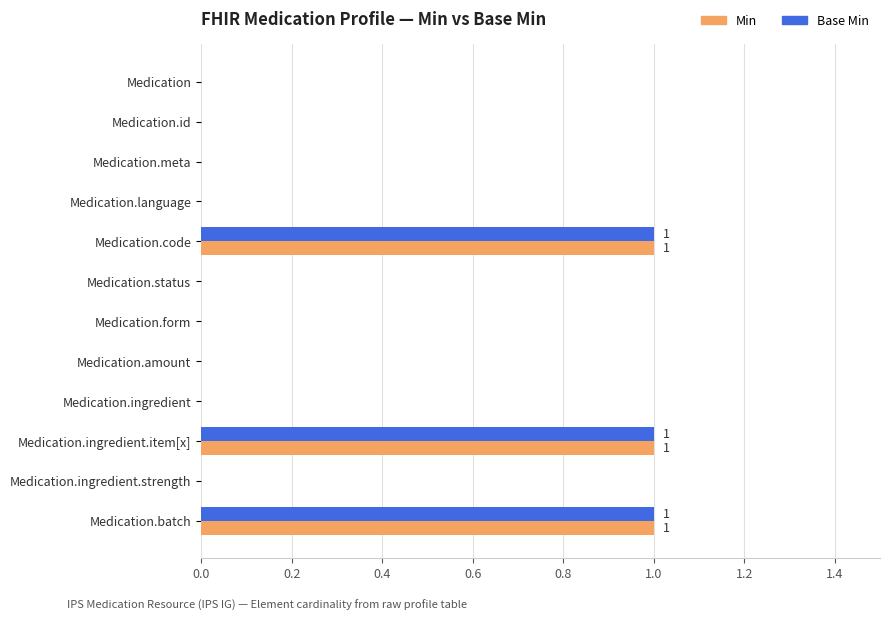

Is it true that Min equals 0 at Medication.ingredient.strength?

True